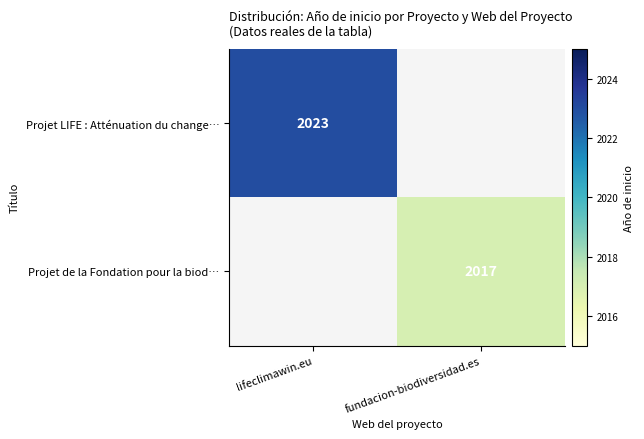

Which has a higher value, fundacion-biodiversidad.es or lifeclimawin.eu?

lifeclimawin.eu